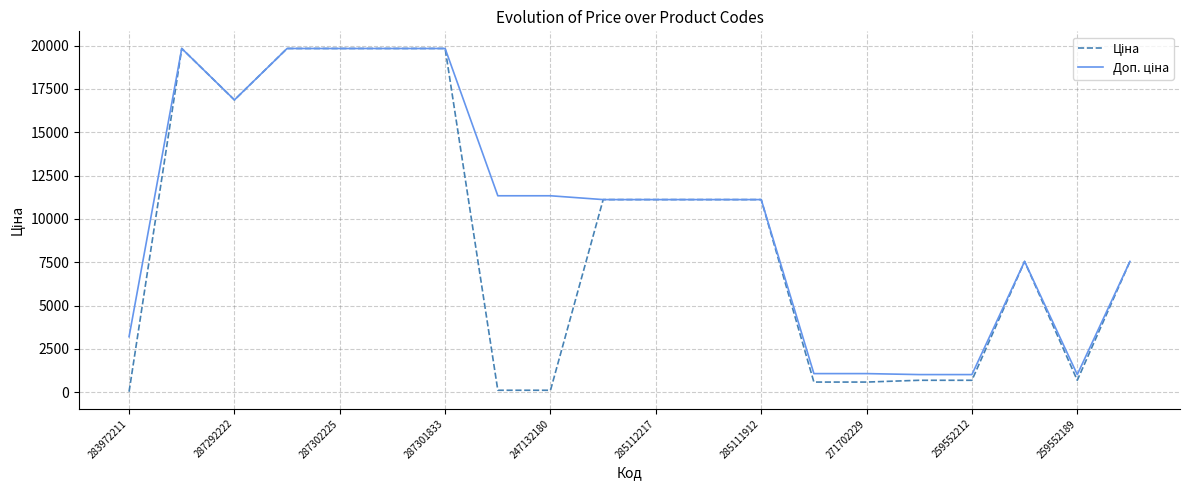

What is the maximum value shown in the chart?

19831.1